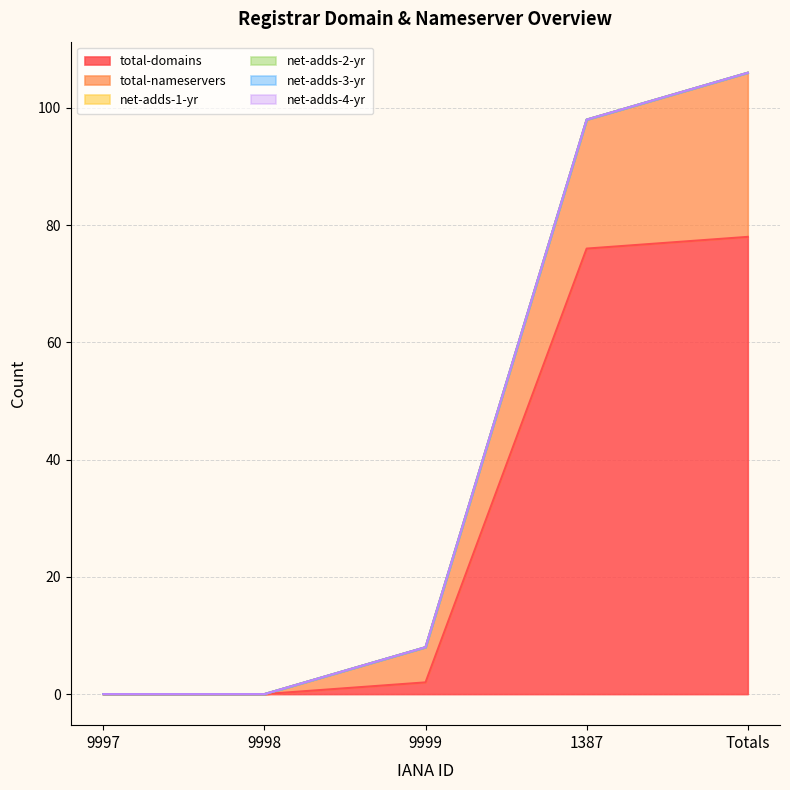

Rank the series by their maximum value, from highest to lowest.

total-domains, total-nameservers, net-adds-1-yr, net-adds-2-yr, net-adds-3-yr, net-adds-4-yr